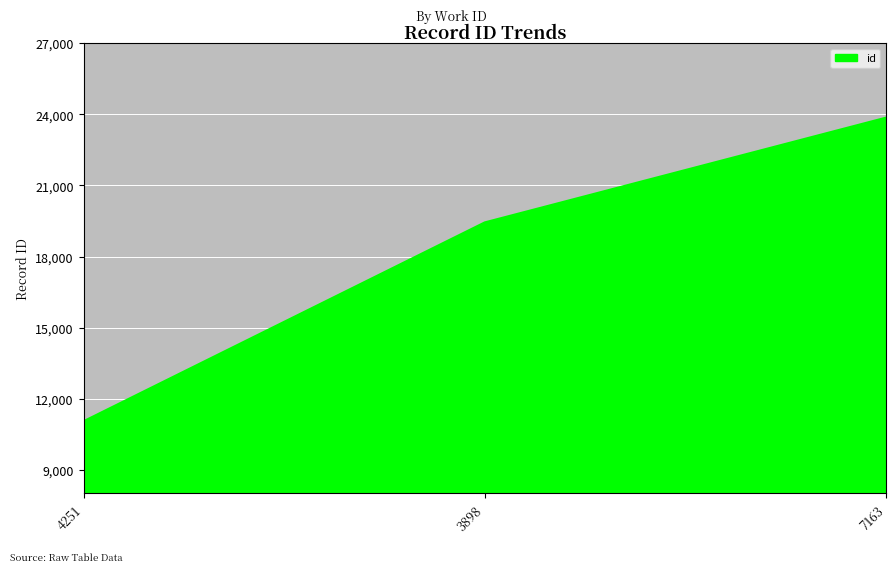

What is the sum of the values at 3898 and 4251?

30490